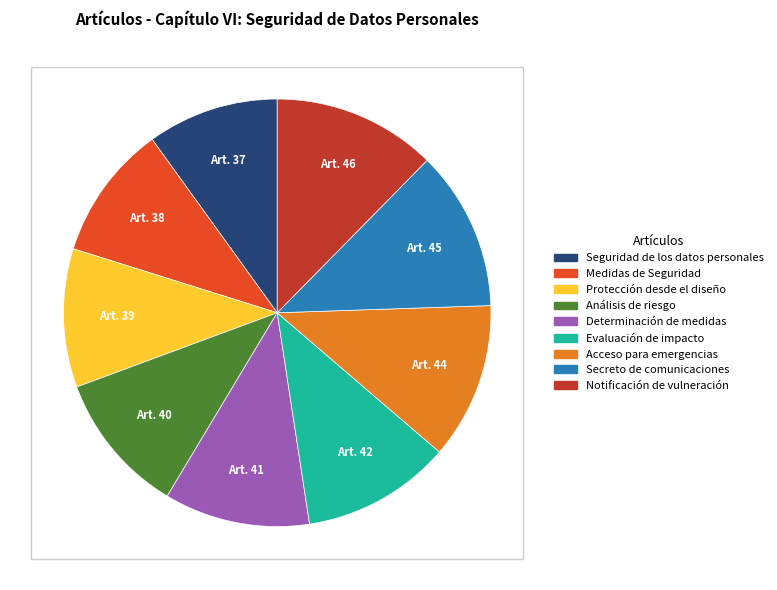

Does any single category account for the majority?

No